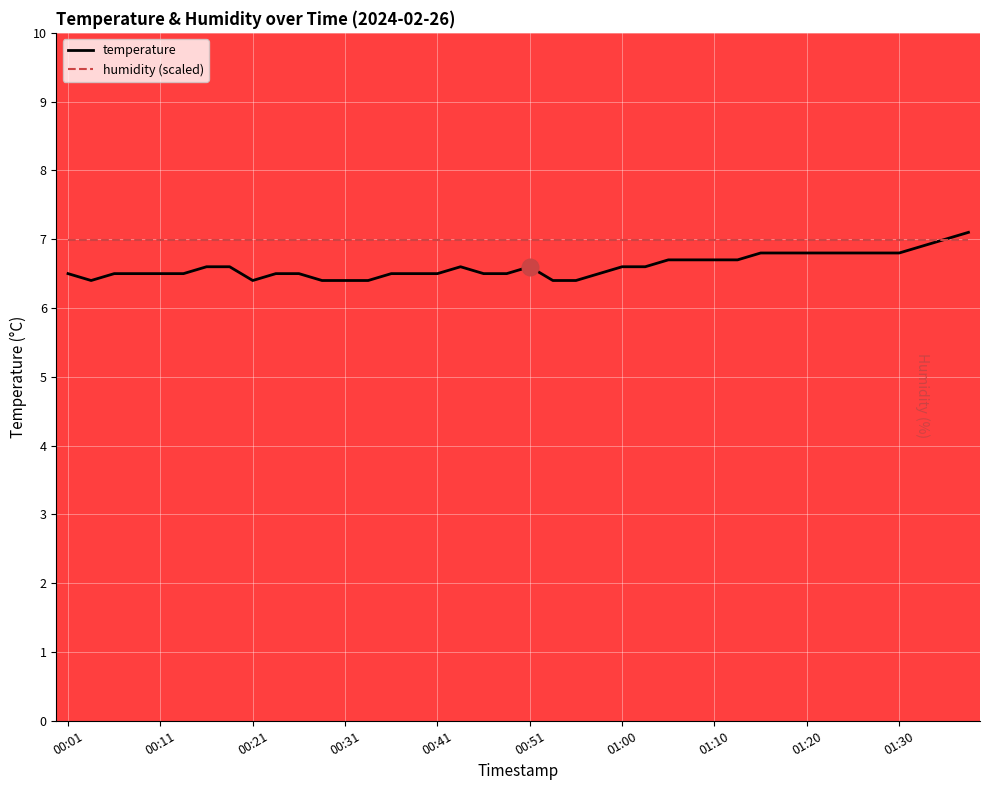

Reading left to right, list all the values displayed in this chart.

temperature: 6.5	6.4	6.5	6.5	6.5	6.5	6.6	6.6	6.4	6.5	6.5	6.4	6.4	6.4	6.5	6.5	6.5	6.6	6.5	6.5	6.6	6.4	6.4	6.5	6.6	6.6	6.7	6.7	6.7	6.7	6.8	6.8	6.8	6.8	6.8	6.8	6.8	6.9	7.0	7.1
humidity (scaled): 7.0	7.0	7.0	7.0	7.0	7.0	7.0	7.0	7.0	7.0	7.0	7.0	7.0	7.0	7.0	7.0	7.0	7.0	7.0	7.0	7.0	7.0	7.0	7.0	7.0	7.0	7.0	7.0	7.0	7.0	7.0	7.0	7.0	7.0	7.0	7.0	7.0	7.0	7.0	7.0